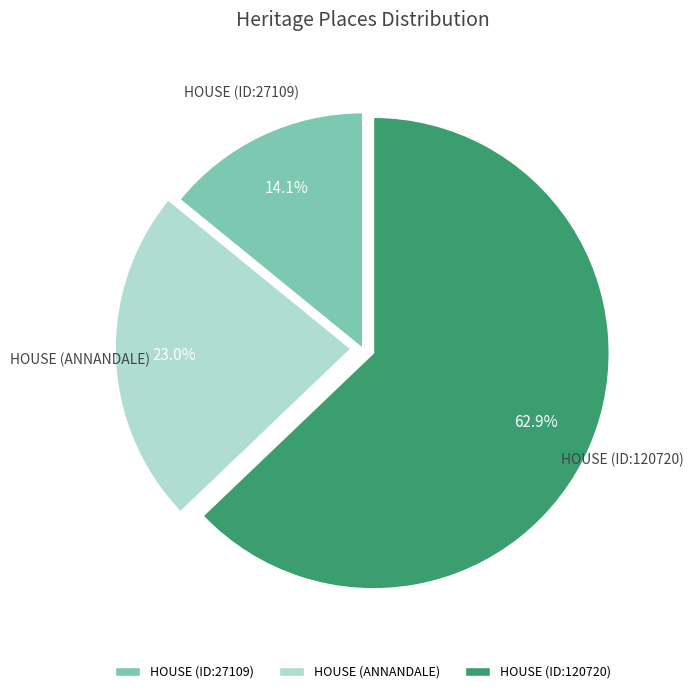

Approximately how many times larger is the value at HOUSE (ANNANDALE) compared to HOUSE (ID:27109)?

1.6